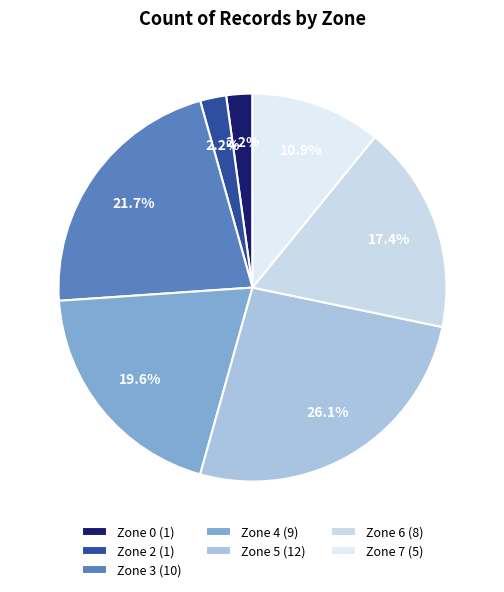

To the nearest percent, what portion does Zone 2 represent?

2%